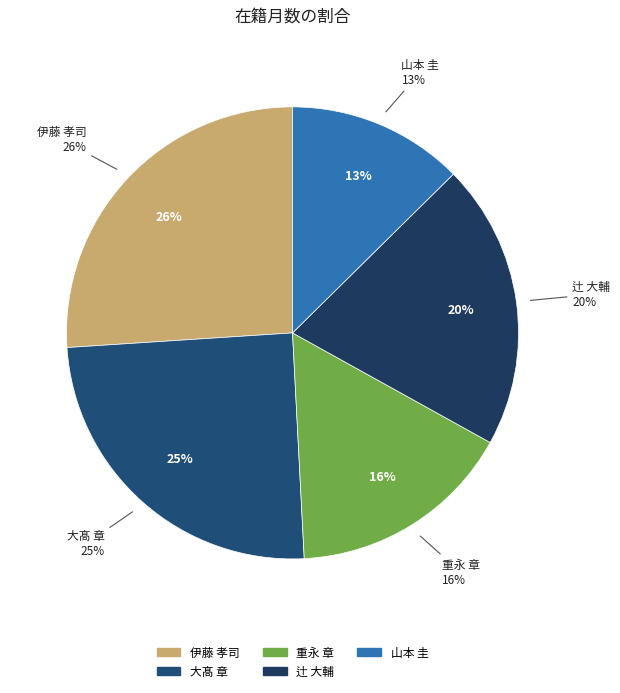

Rank the categories by value from lowest to highest.

山本 圭, 重永 章, 辻 大輔, 大髙 章, 伊藤 孝司